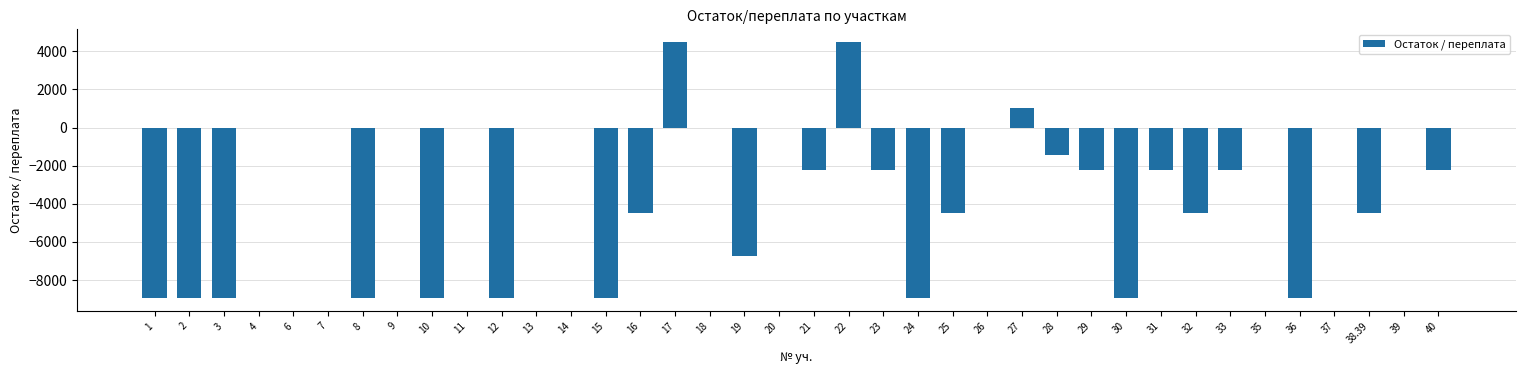

What is the greatest value displayed?

4480